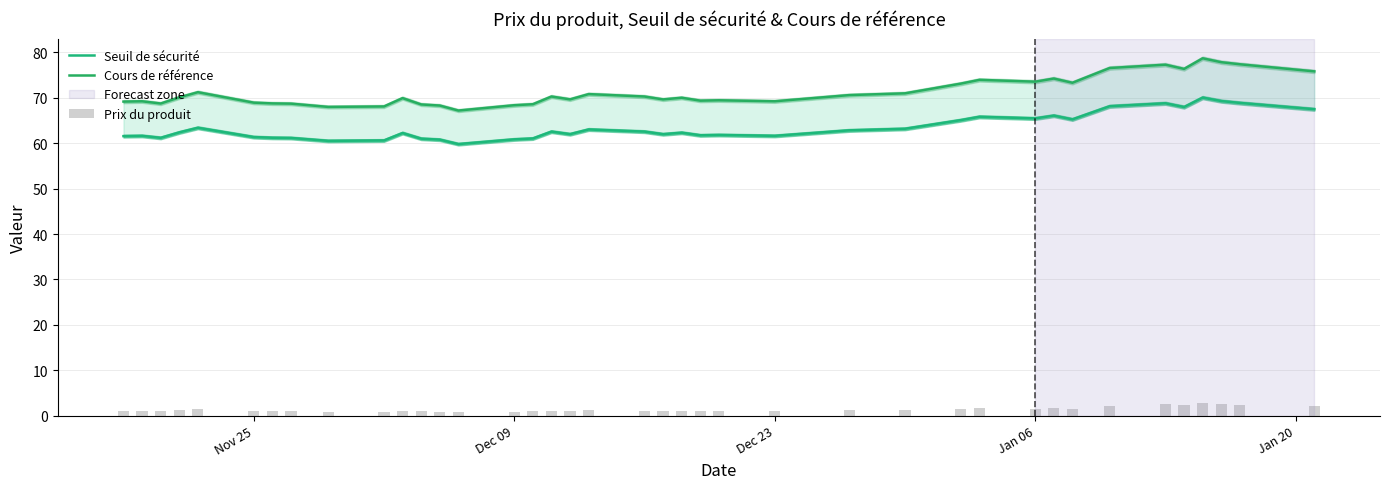

The Seuil de sécurité series shows 86.0 at 7. True or false?

False